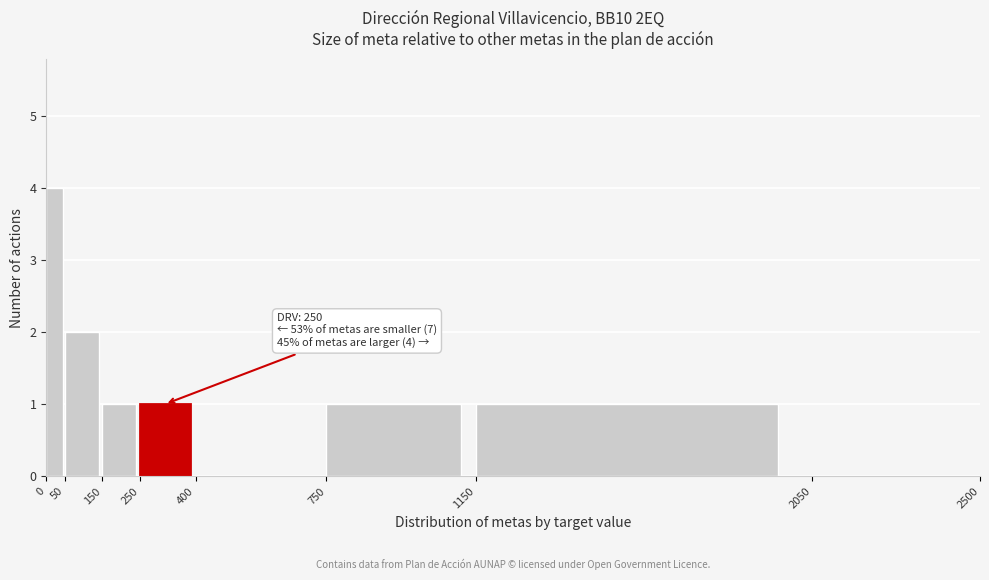

Over which range of the x-axis is the bar tallest?

0 to 50